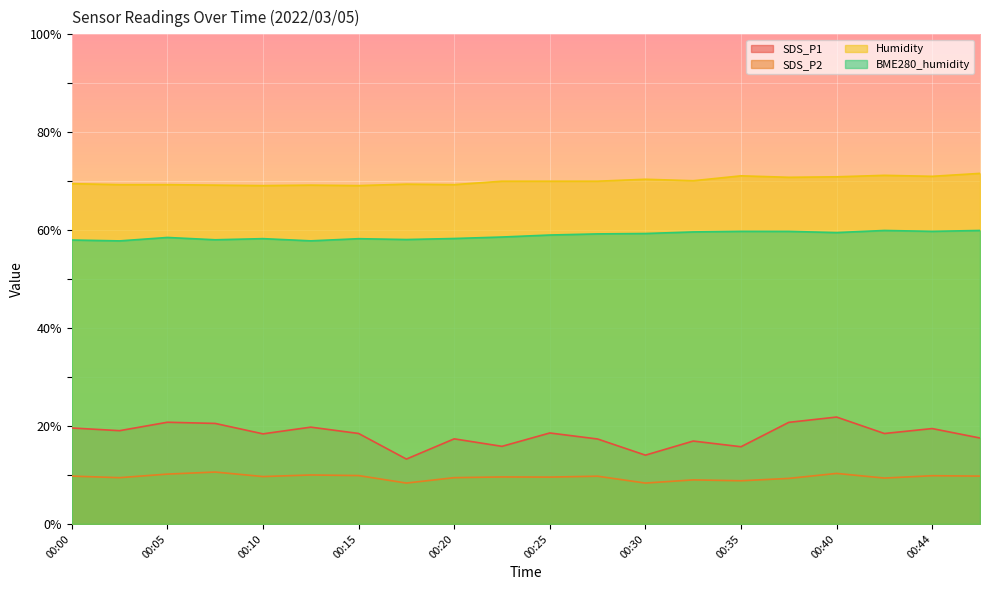

Reading left to right, extract all data points from this chart.

SDS_P1: 19.6	19.1	20.8	20.5	18.4	19.8	18.5	13.2	17.4	15.8	18.6	17.4	14.1	16.9	15.8	20.8	21.8	18.5	19.5	17.6
SDS_P2: 9.8	9.4	10.2	10.6	9.7	10.0	9.9	8.3	9.4	9.6	9.6	9.8	8.3	9.0	8.8	9.3	10.3	9.4	9.8	9.8
Humidity: 69.5	69.3	69.3	69.2	69.1	69.2	69.1	69.4	69.3	70.0	70.0	70.0	70.4	70.1	71.1	70.8	70.9	71.2	71.0	71.6
BME280_humidity: 58.0	57.8	58.5	58.0	58.3	57.8	58.3	58.1	58.3	58.6	59.0	59.2	59.3	59.6	59.8	59.8	59.5	59.9	59.8	59.9